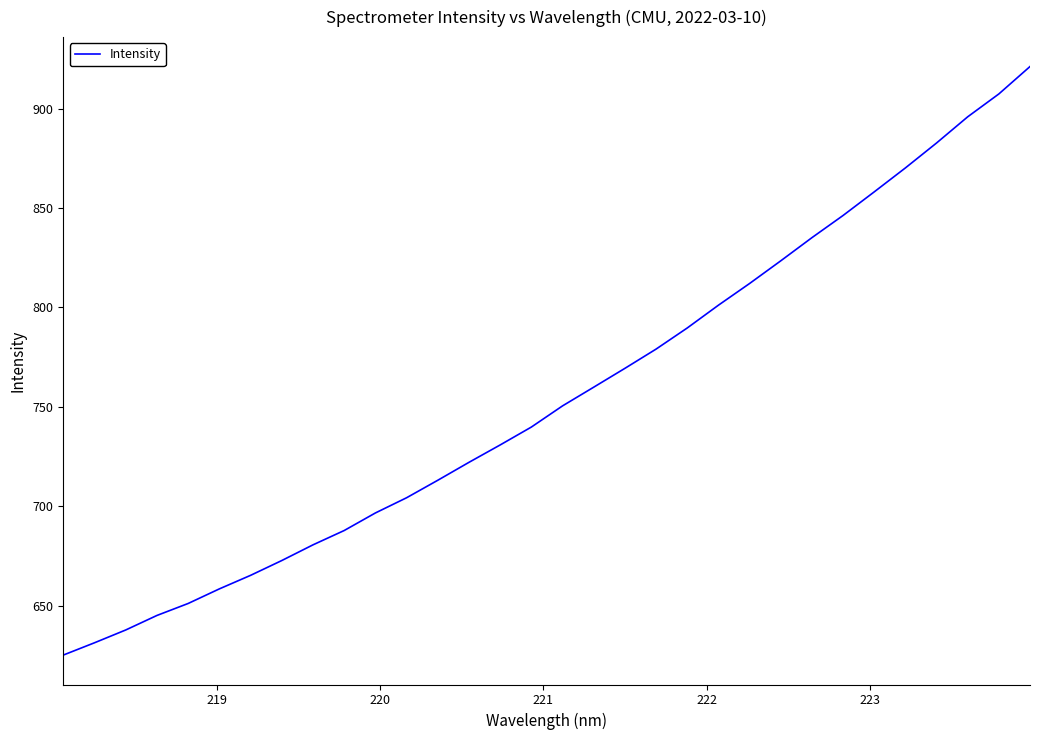

What is the smallest value displayed?

625.2